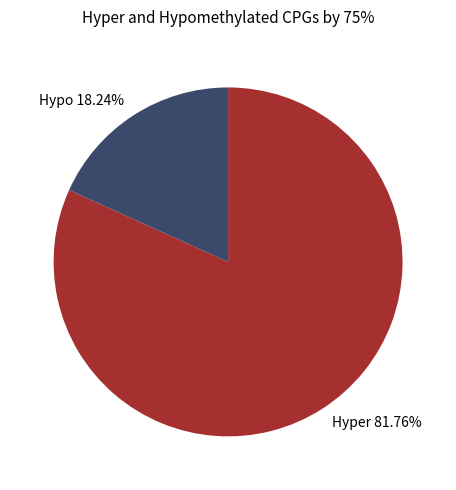

To the nearest percent, what is the difference between the largest and smallest slice percentages?

64%